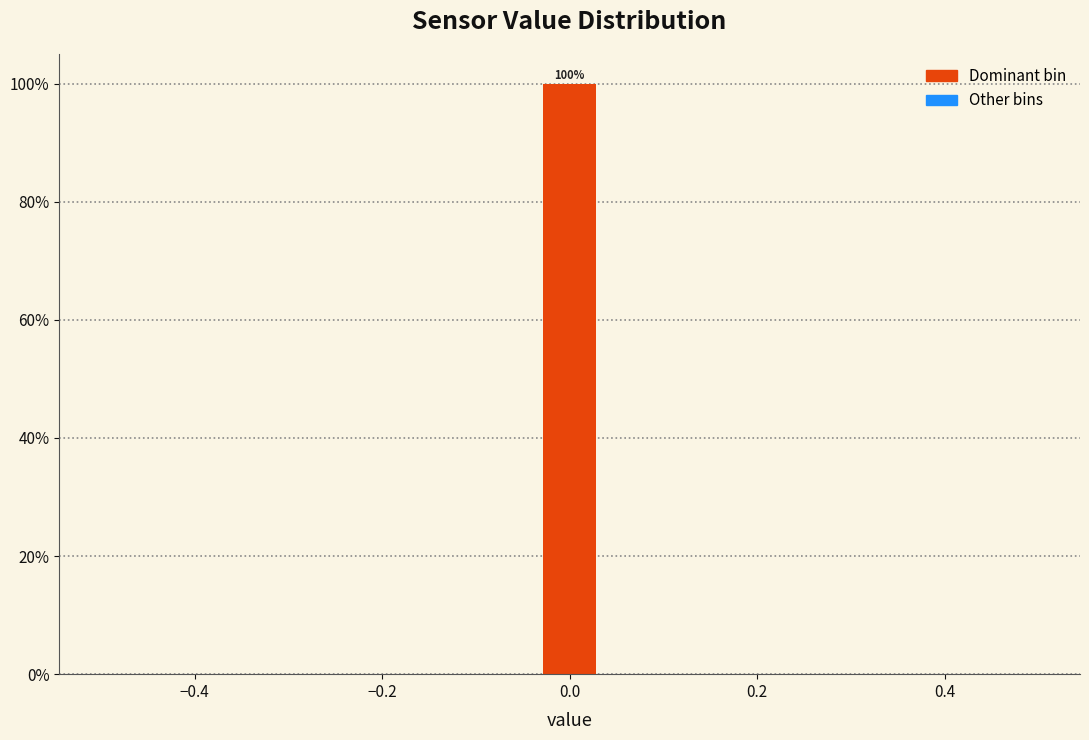

Around what value on the x-axis is the tallest bar? Give the approximate position of its centre, as read against the axis.

0.00